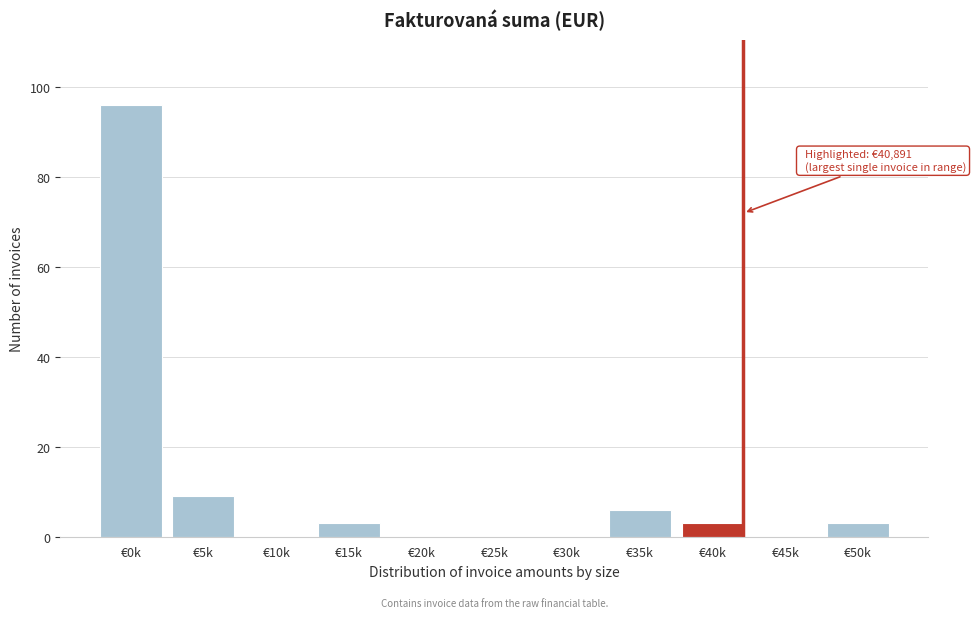

Reading left to right, extract all data points from this chart.

€0k=96	€5k=9	€10k=0	€15k=3	€20k=0	€25k=0	€30k=0	€35k=6	€40k=3	€45k=0	€50k=3